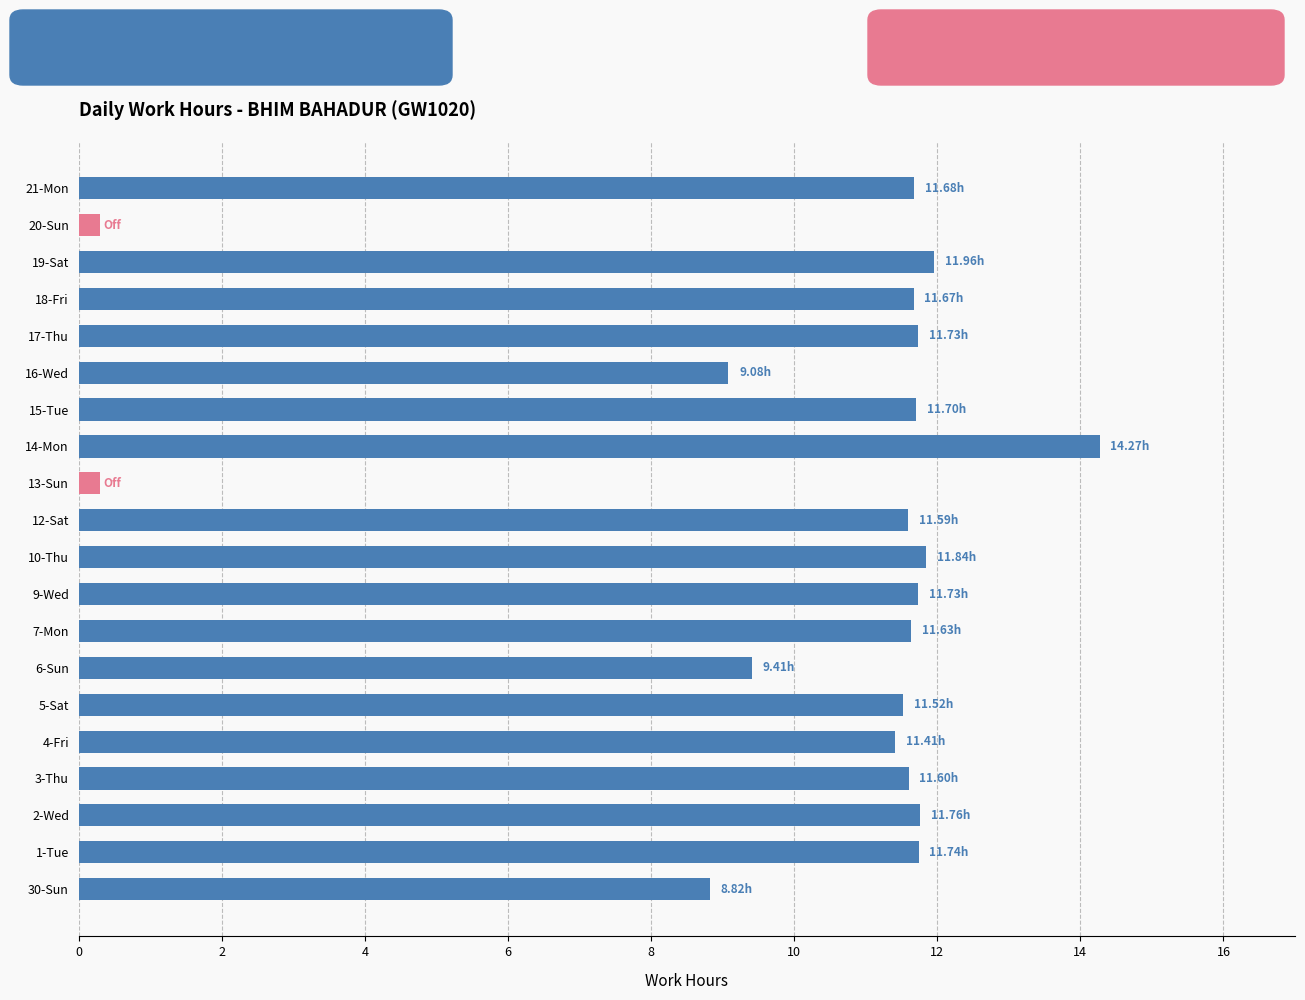

True or false: the data shows 16.7 at 4-Fri.

False